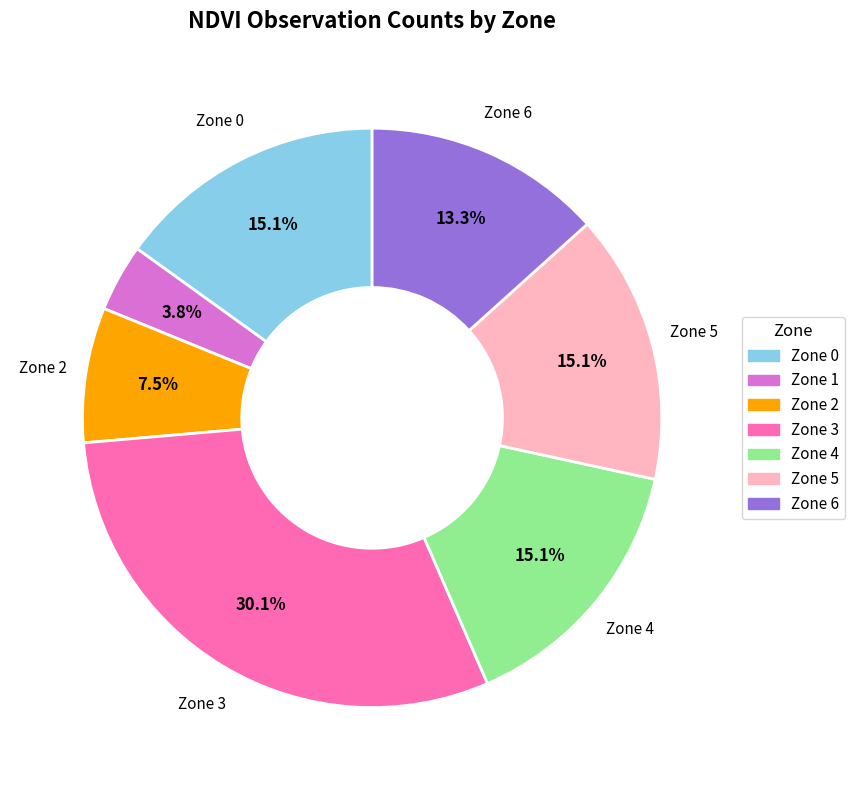

What is the ratio of the value at Zone 4 to the value at Zone 2?

2.0